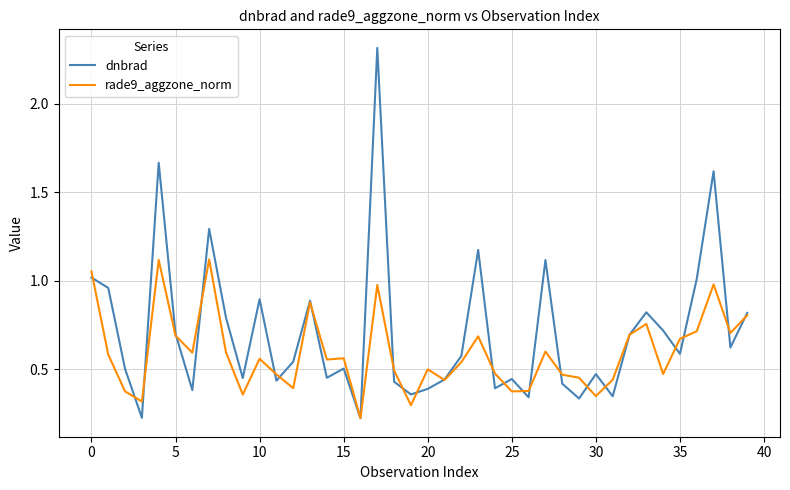

Rank the series by their average value, from lowest to highest.

rade9_aggzone_norm, dnbrad